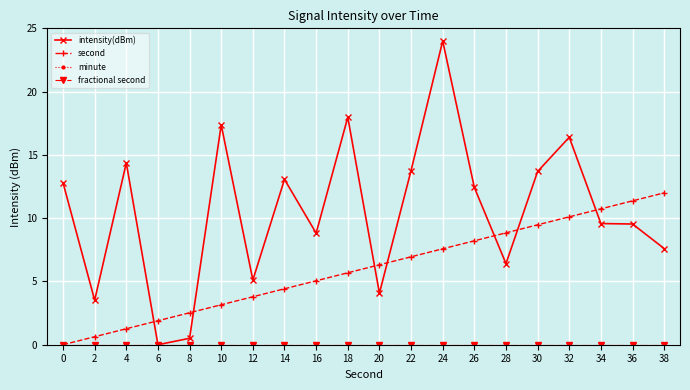

Does the chart have visible grid lines?

Yes